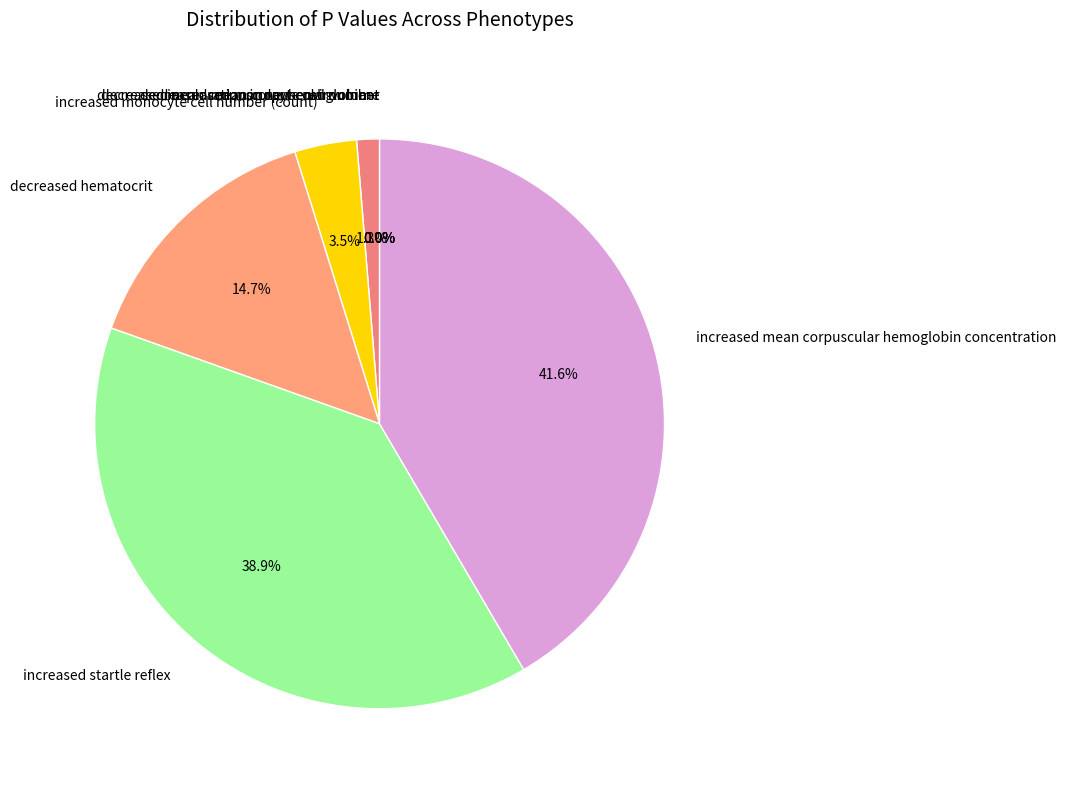

Between increased mean corpuscular hemoglobin concentration and decreased hematocrit, which is larger?

increased mean corpuscular hemoglobin concentration